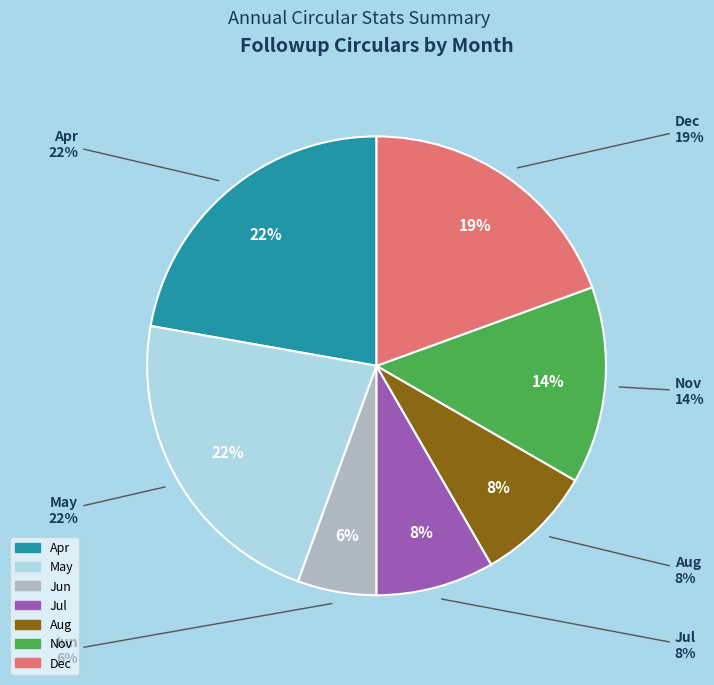

True or false: May accounts for 22% of the total.

True